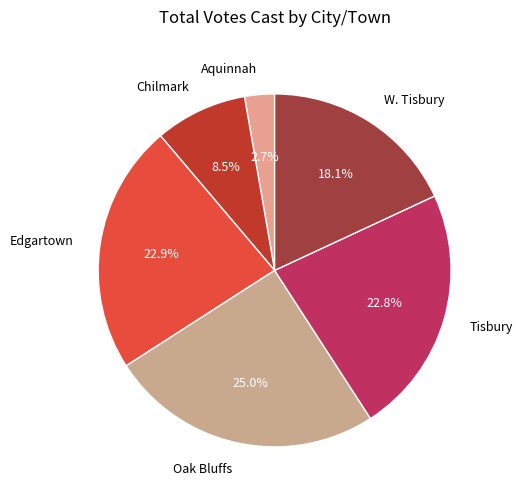

Does any single category account for the majority?

No